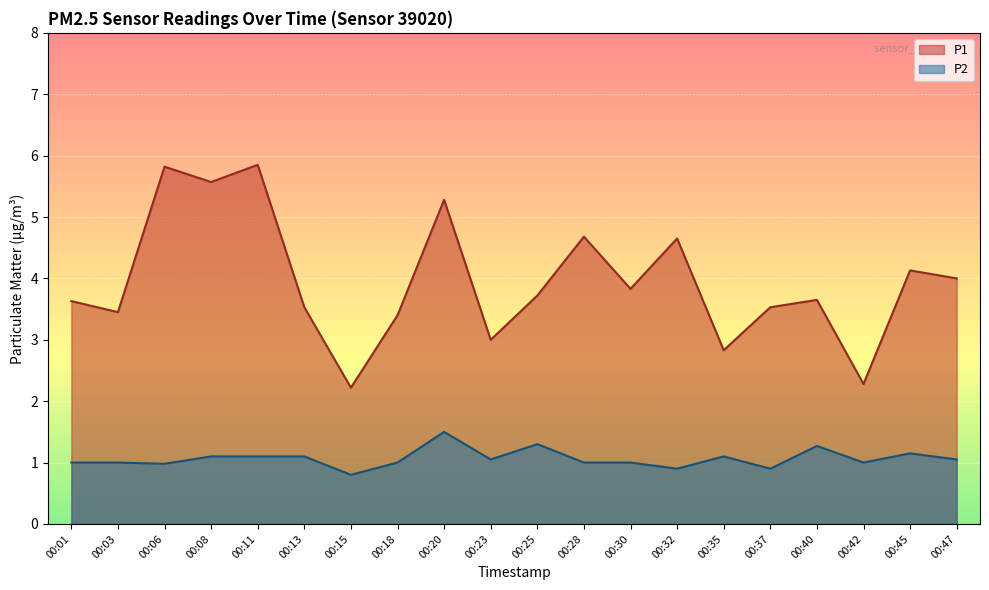

True or false: P1 has more than 1 points higher than both neighbors.

True